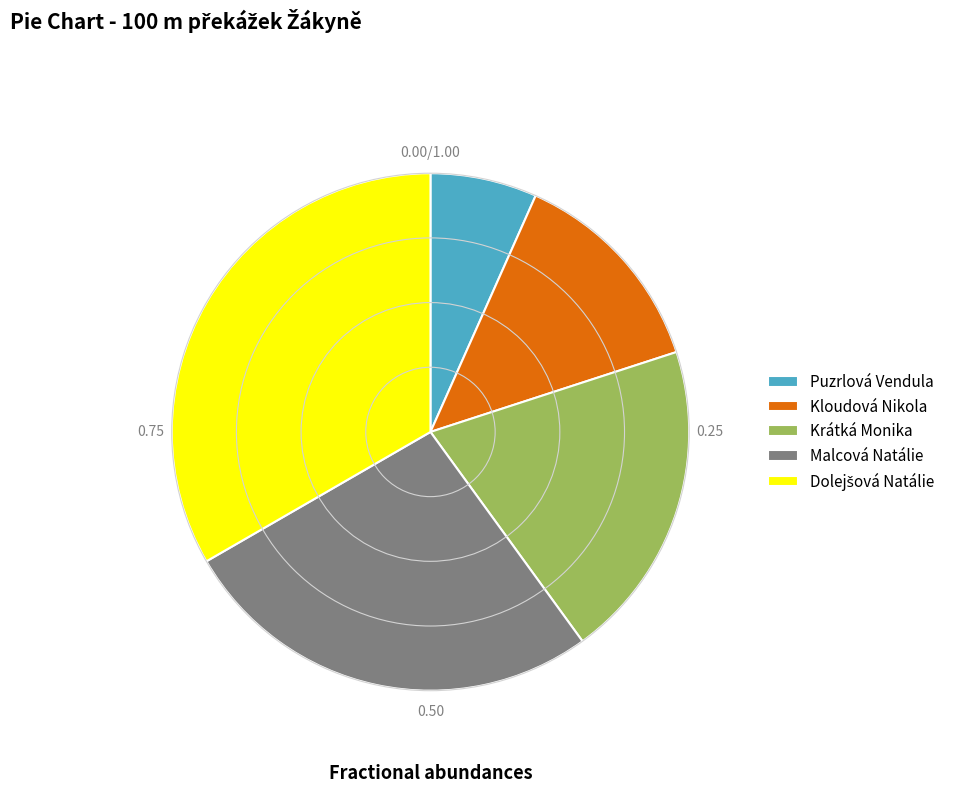

How many segments does this pie chart have?

5